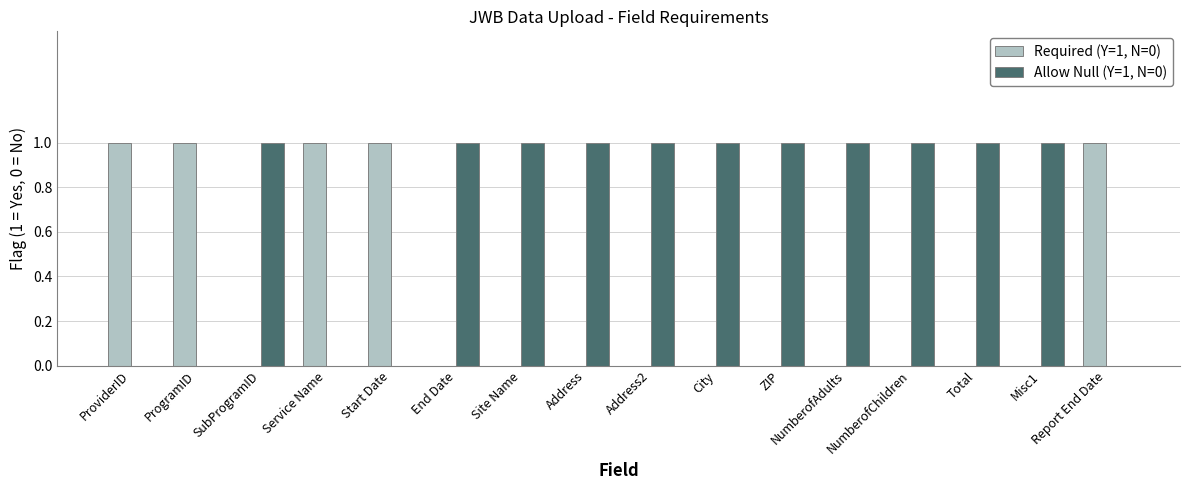

The value of Allow Null (Y=1, N=0) at End Date is 1. True or false?

True